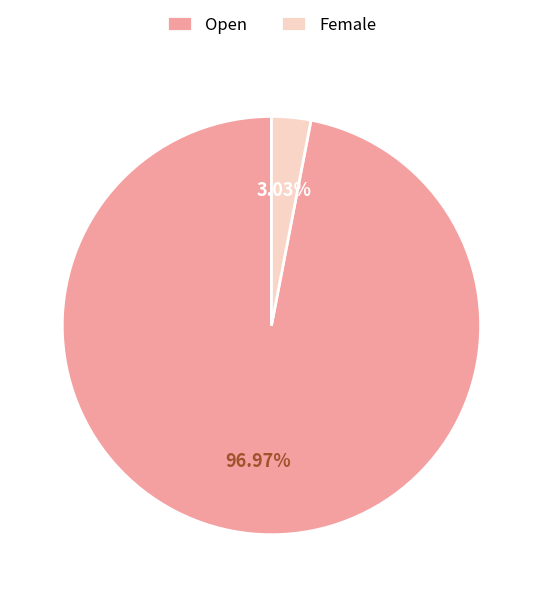

Is it true that Open is 85% of the pie?

False